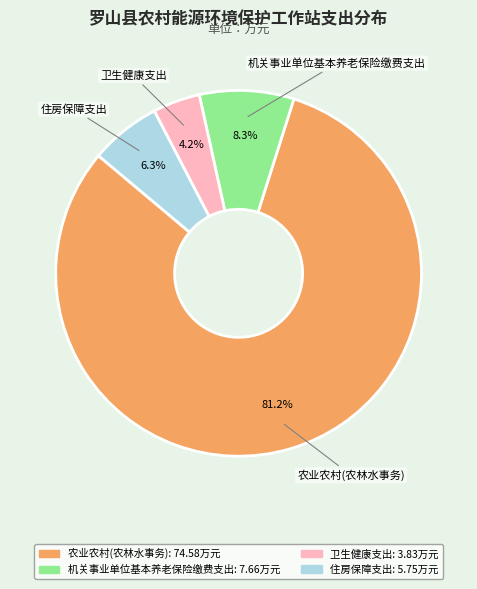

How many segments does this pie chart have?

4